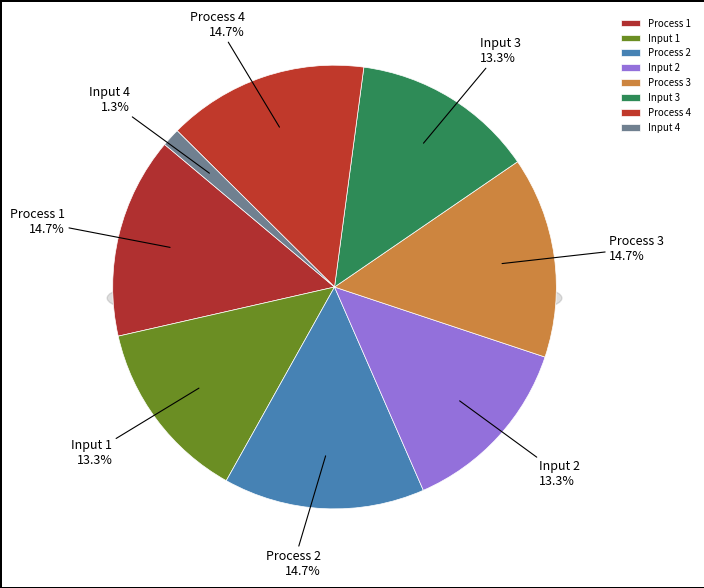

To the nearest percent, what is the difference between the largest and smallest slice percentages?

13%